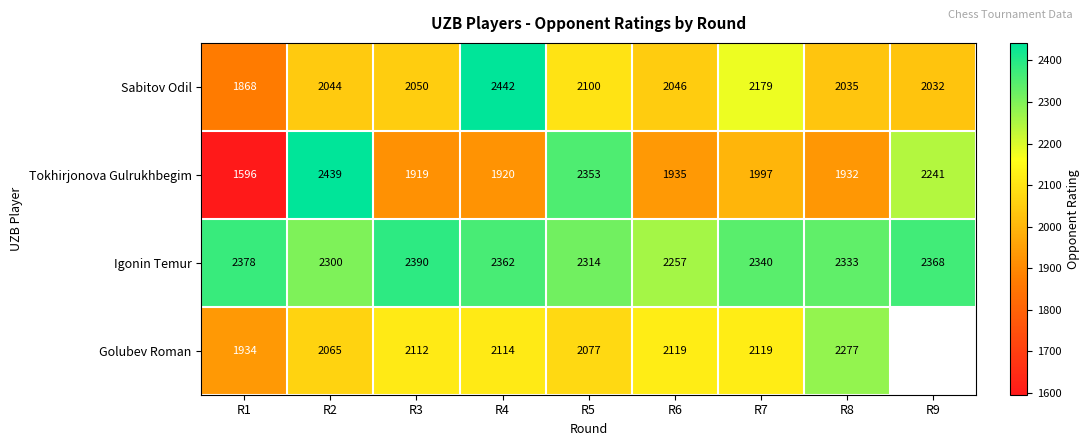

Where does the Igonin Temur series first go above 2340?

R1